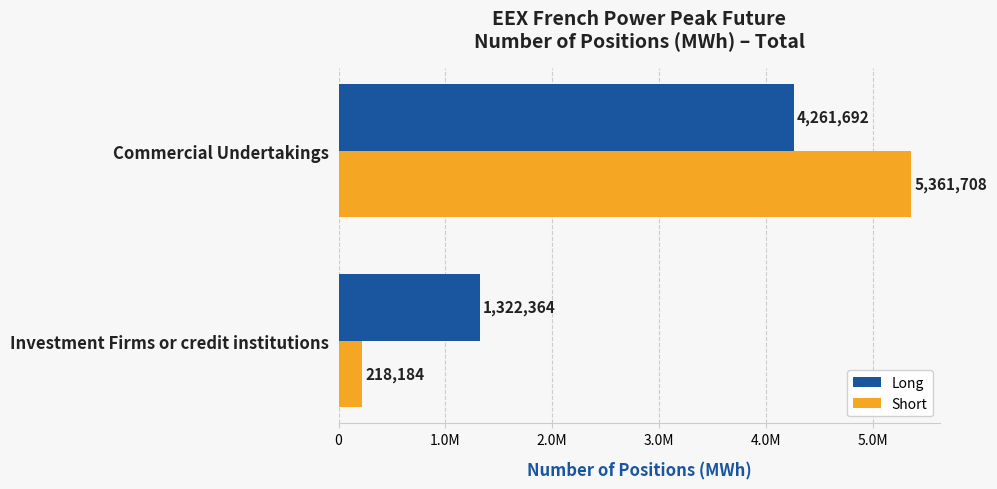

What is the maximum value shown in the chart?

5361708